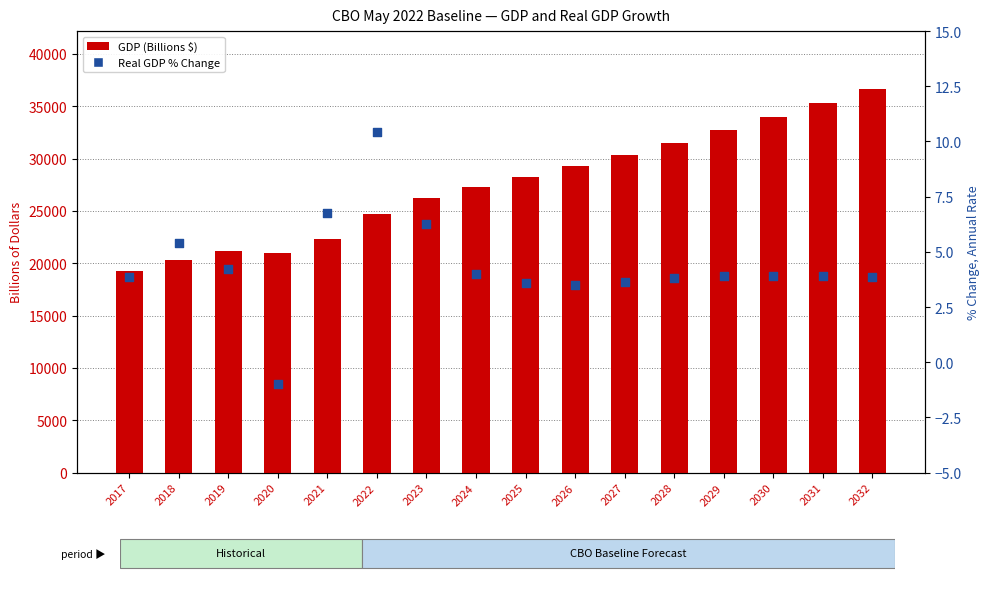

What are all the series names shown in the legend?

GDP (Billions $), Real GDP % Change